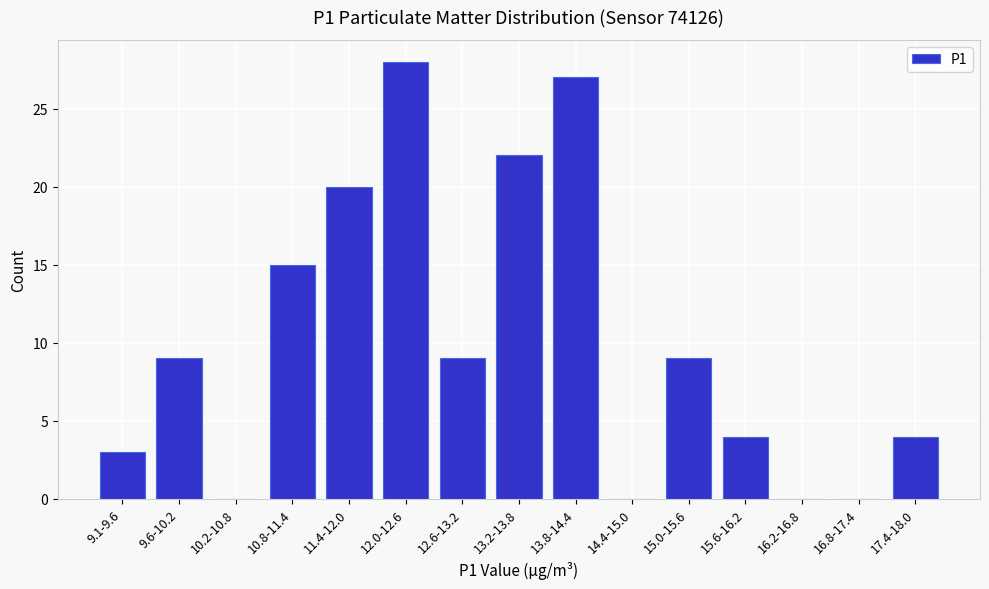

Reading left to right, extract all data points from this chart.

9.1-9.6=3	9.6-10.2=9	10.2-10.8=0	10.8-11.4=15	11.4-12.0=20	12.0-12.6=28	12.6-13.2=9	13.2-13.8=22	13.8-14.4=27	14.4-15.0=0	15.0-15.6=9	15.6-16.2=4	16.2-16.8=0	16.8-17.4=0	17.4-18.0=4